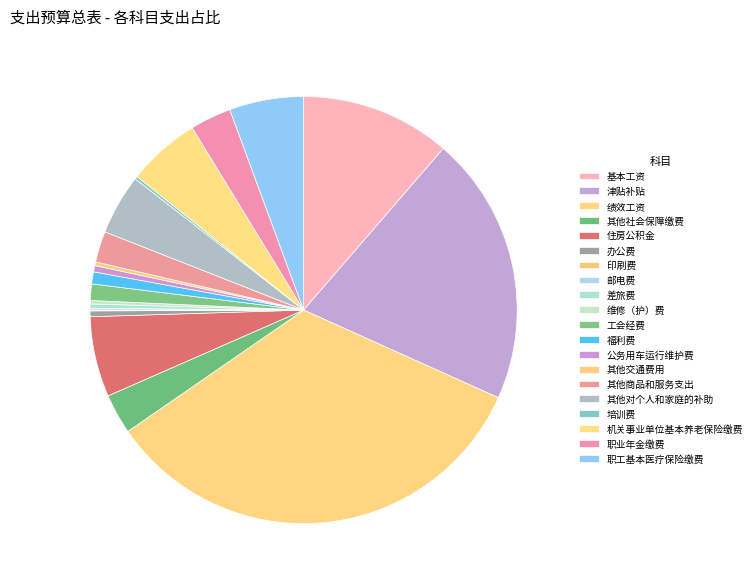

What is the smallest slice in the pie chart?

印刷费